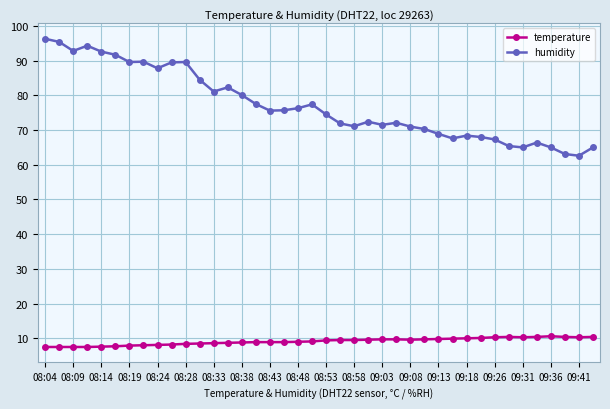

Which series has the largest total across all categories?

humidity